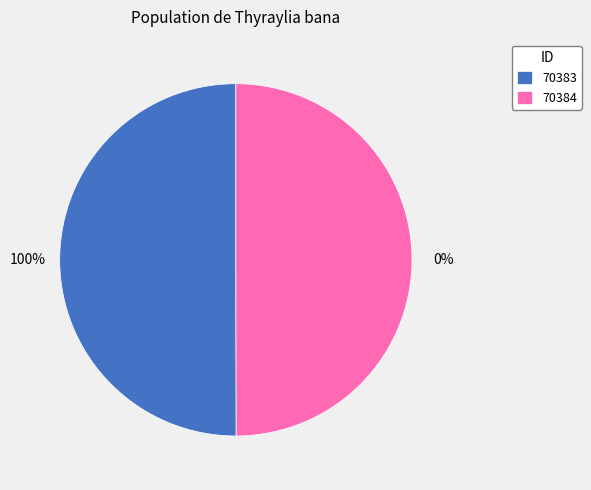

The 70384 slice represents 45% of the pie. True or false?

False